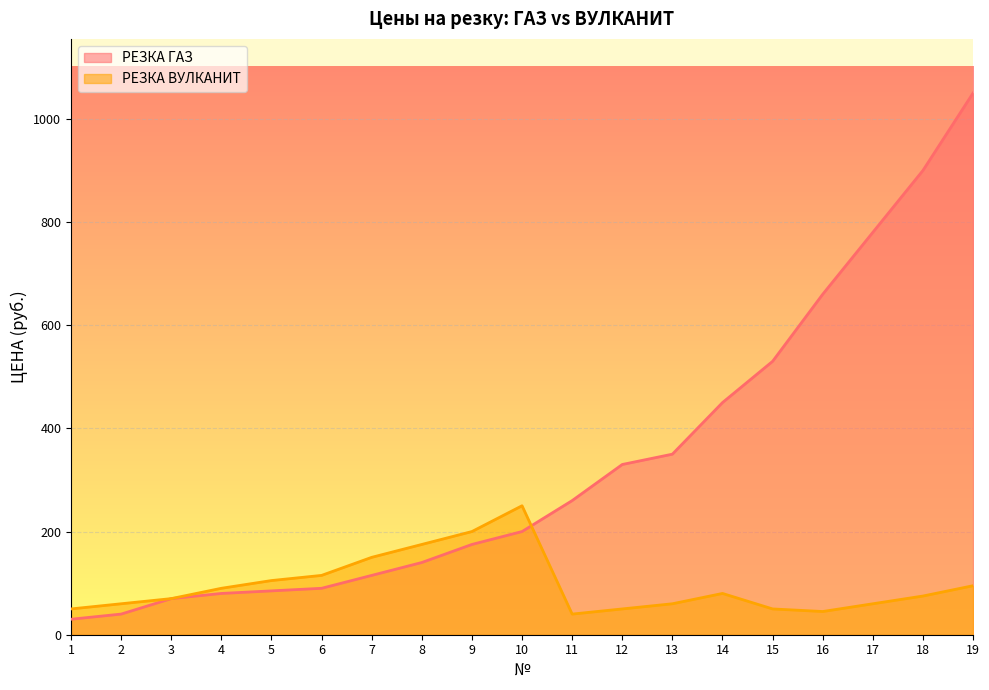

List the series in order of their peak value, lowest first.

РЕЗКА ВУЛКАНИТ, РЕЗКА ГАЗ